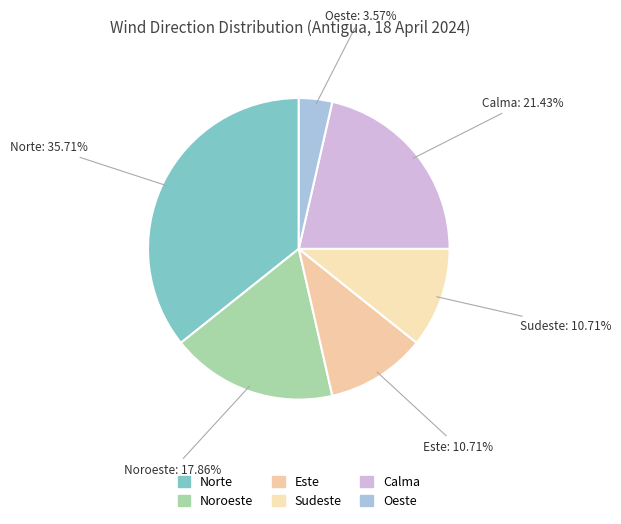

Do Este and Norte together represent more than half of the pie?

No